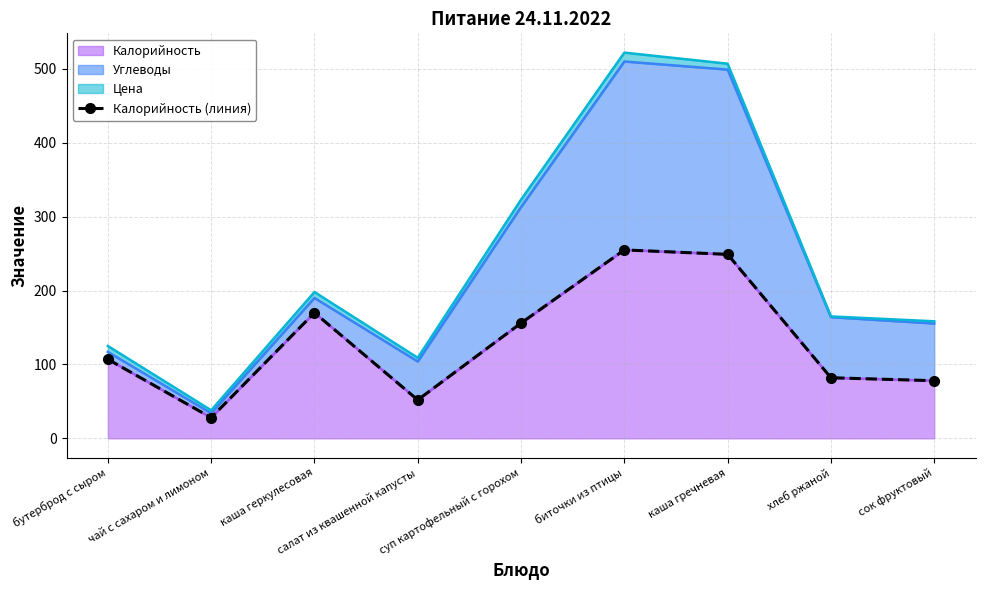

The chart shows a value of 170 at каша геркулесовая. True or false?

True